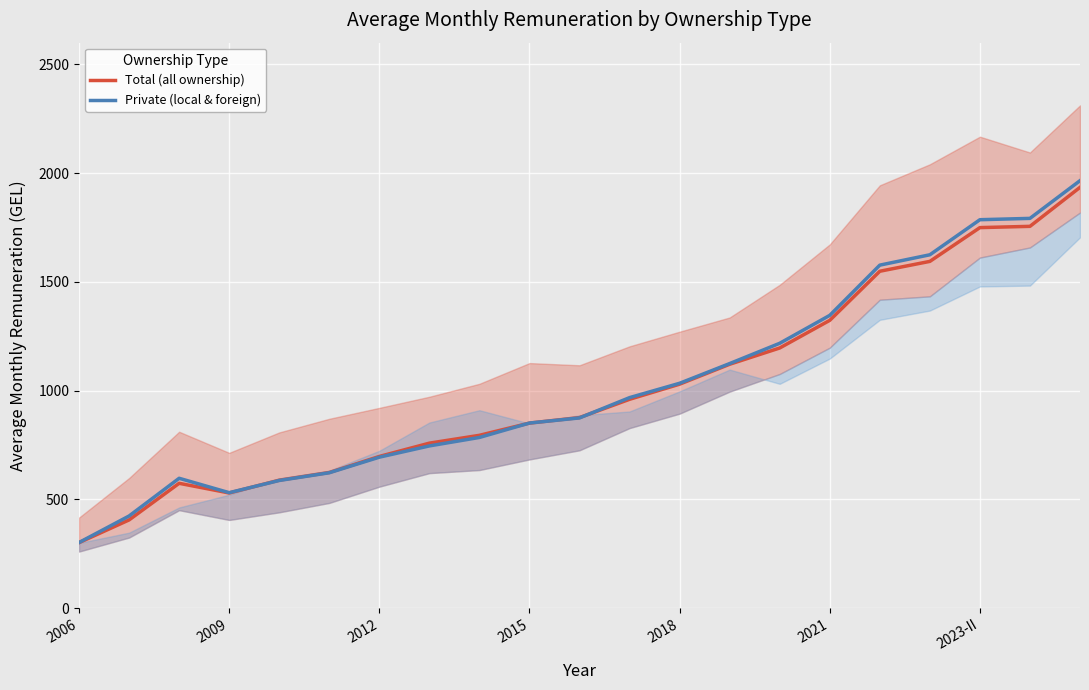

True or false: Private (local & foreign) has a value of 1786.1 at 2023-II.

True